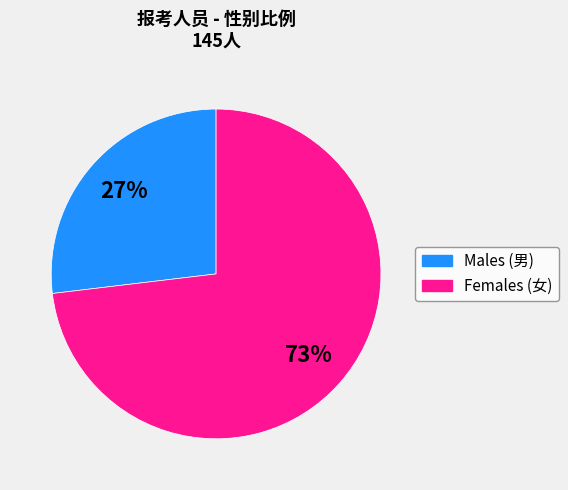

How many segments does this pie chart have?

2